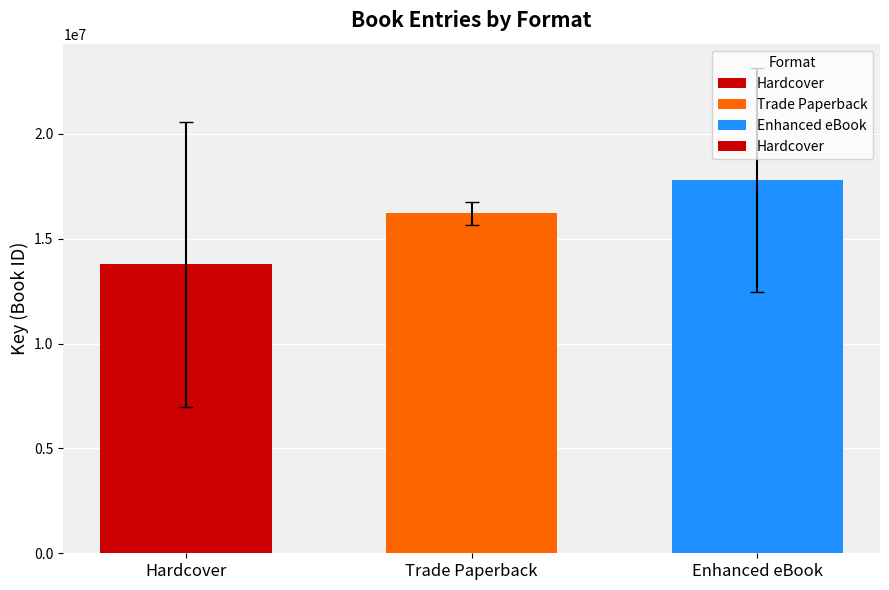

What is the difference between the second highest and minimum values?

2433231.3